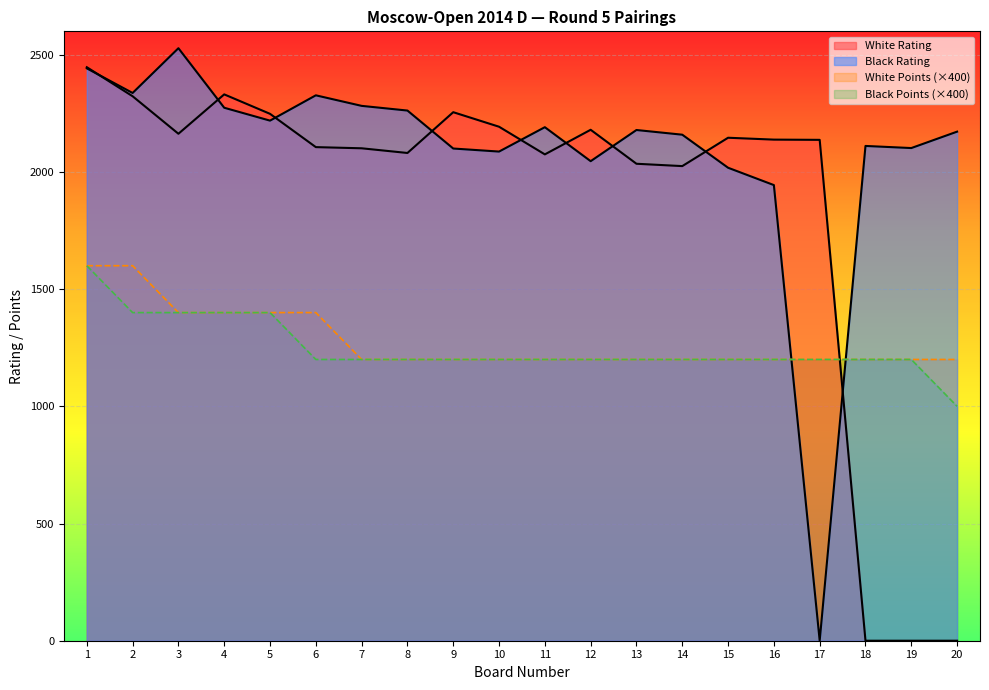

How many interior local valleys does the Black Rating series have?

6